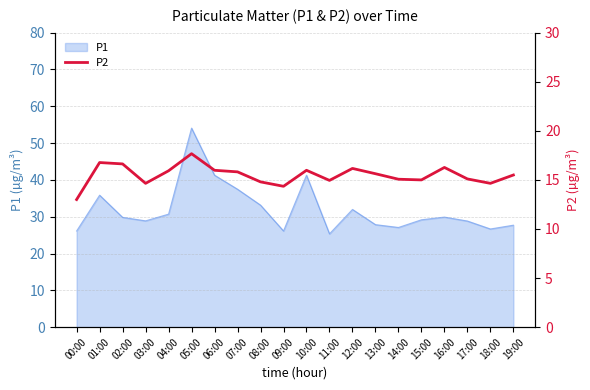

The value of P1 at 15:00 is 29.2. True or false?

True